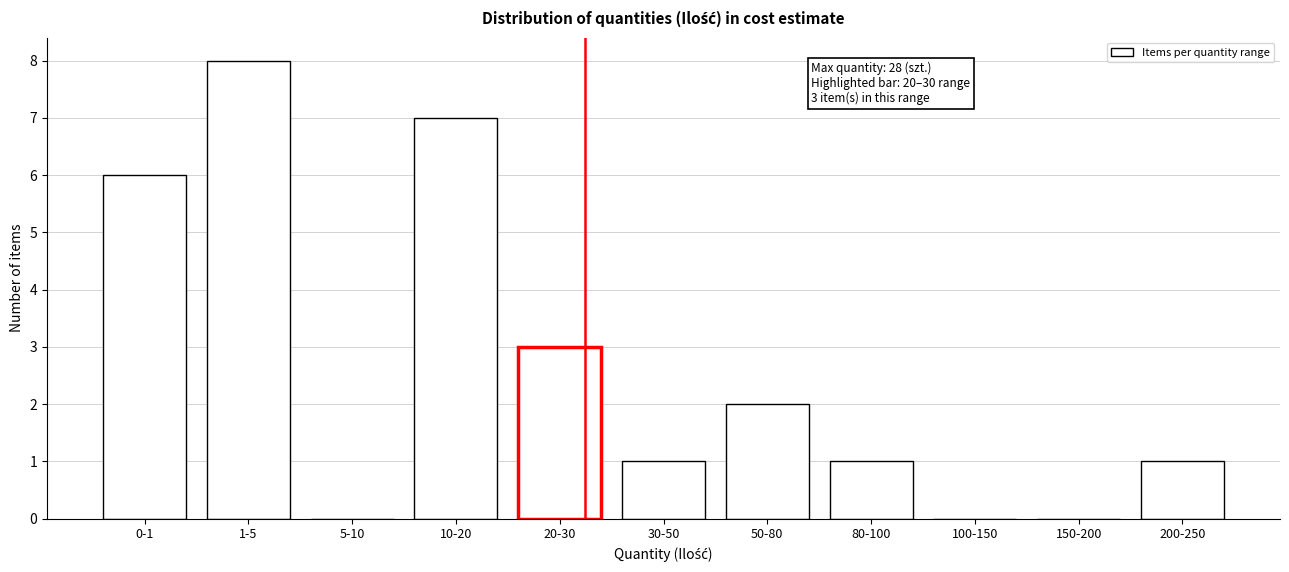

Reading left to right, extract all data points from this chart.

0-1=6	1-5=8	5-10=0	10-20=7	20-30=3	30-50=1	50-80=2	80-100=1	100-150=0	150-200=0	200-250=1